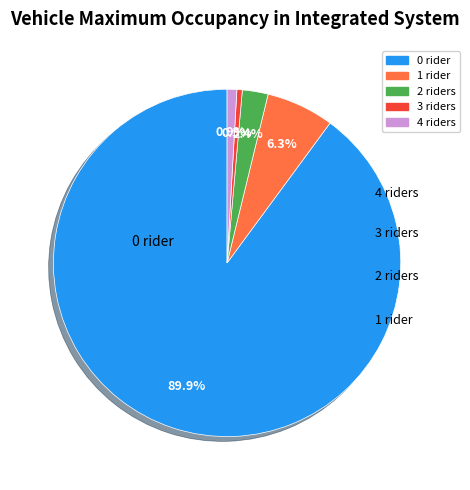

How many segments does this pie chart have?

5